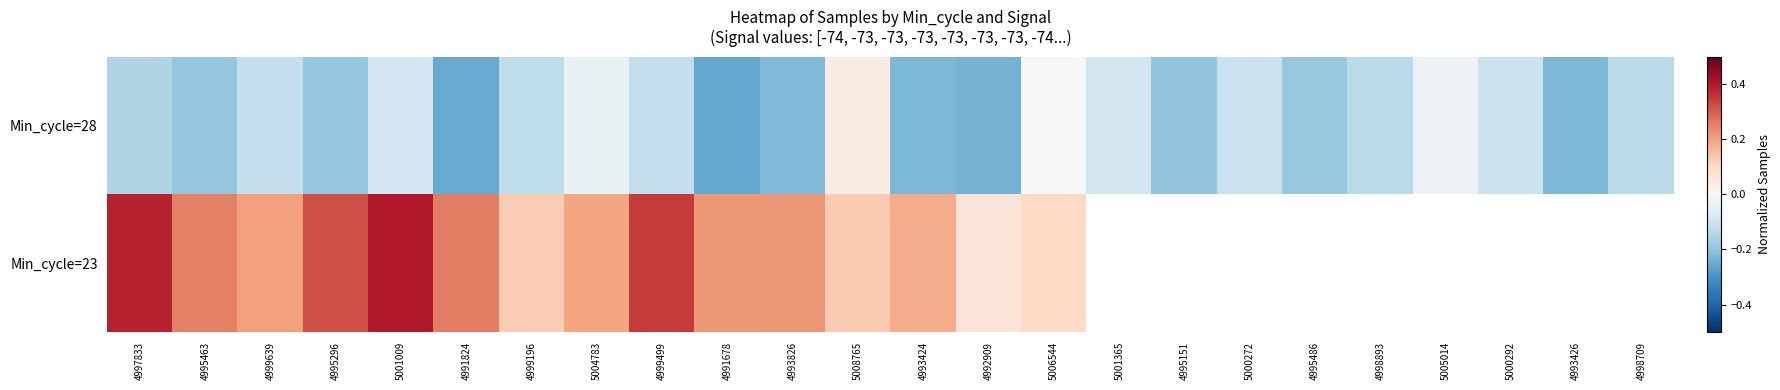

Rank the series at 4999639 from highest to lowest value.

Min_cycle=23, Min_cycle=28